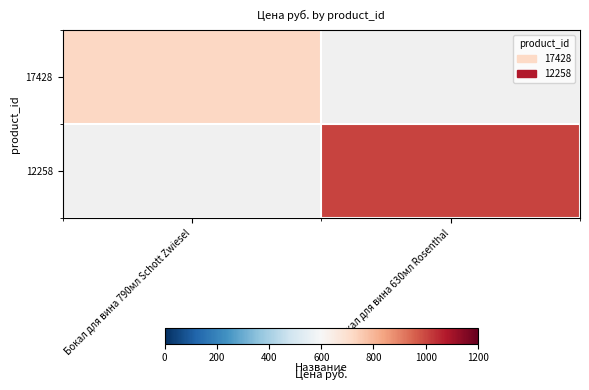

Between Бокал для вина 790мл Schott Zwiesel and Бокал для вина 630мл Rosenthal, which is larger?

Бокал для вина 630мл Rosenthal